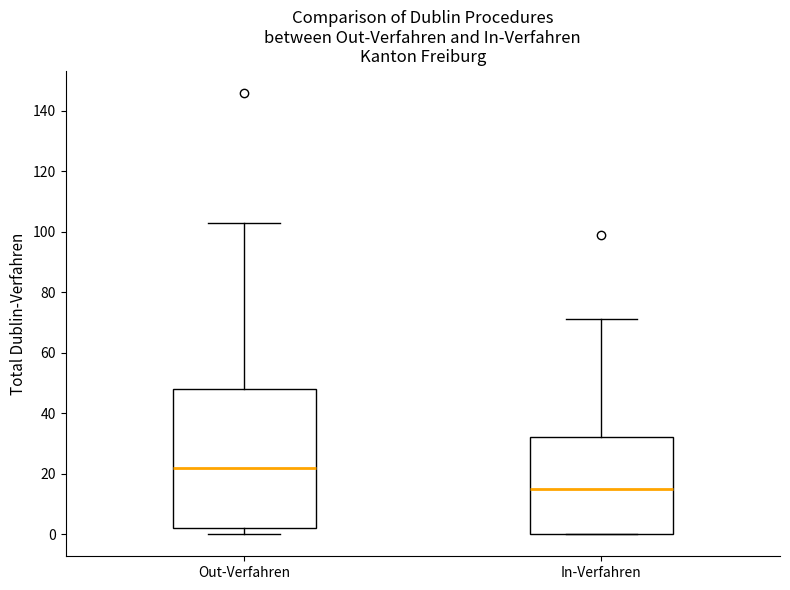

Reading left to right, transcribe this box plot: for each box, give where its median line is, the range the box spans, and where its two whiskers end, as read against the y-axis. The values are not printed on the chart, so give them approximately, as read against the axis.

Out-Verfahren: median 22, box 2 to 48, whiskers 0 to 104
In-Verfahren: median 16, box 0 to 32, whiskers 0 to 72